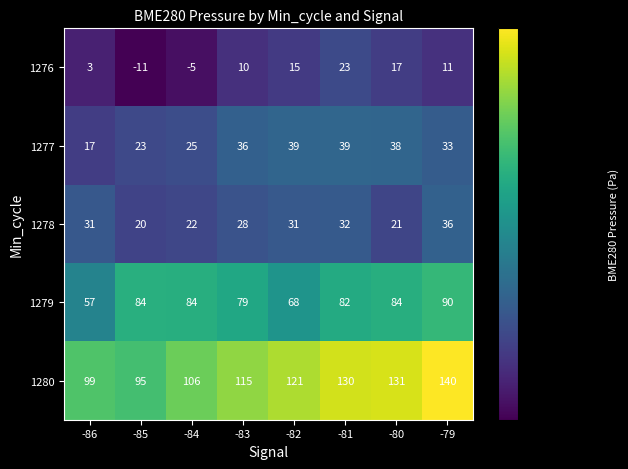

What is the spread (max minus min) of values at -82?

106